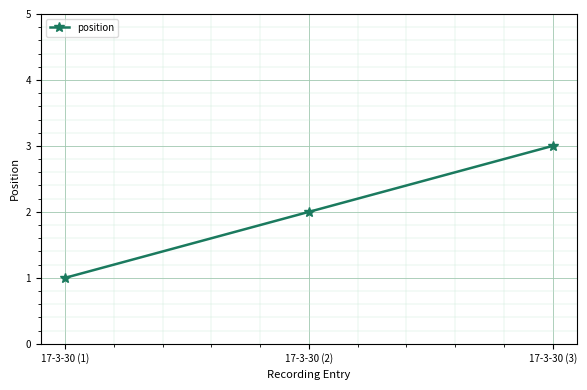

List the labels in order of value, largest first.

17-3-30 (3), 17-3-30 (2), 17-3-30 (1)